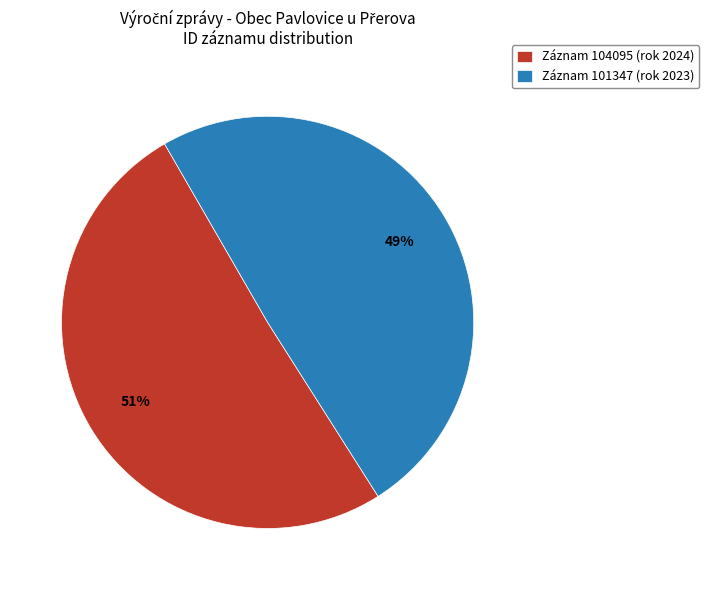

Rank the categories by value from lowest to highest.

Záznam 101347 (rok 2023), Záznam 104095 (rok 2024)